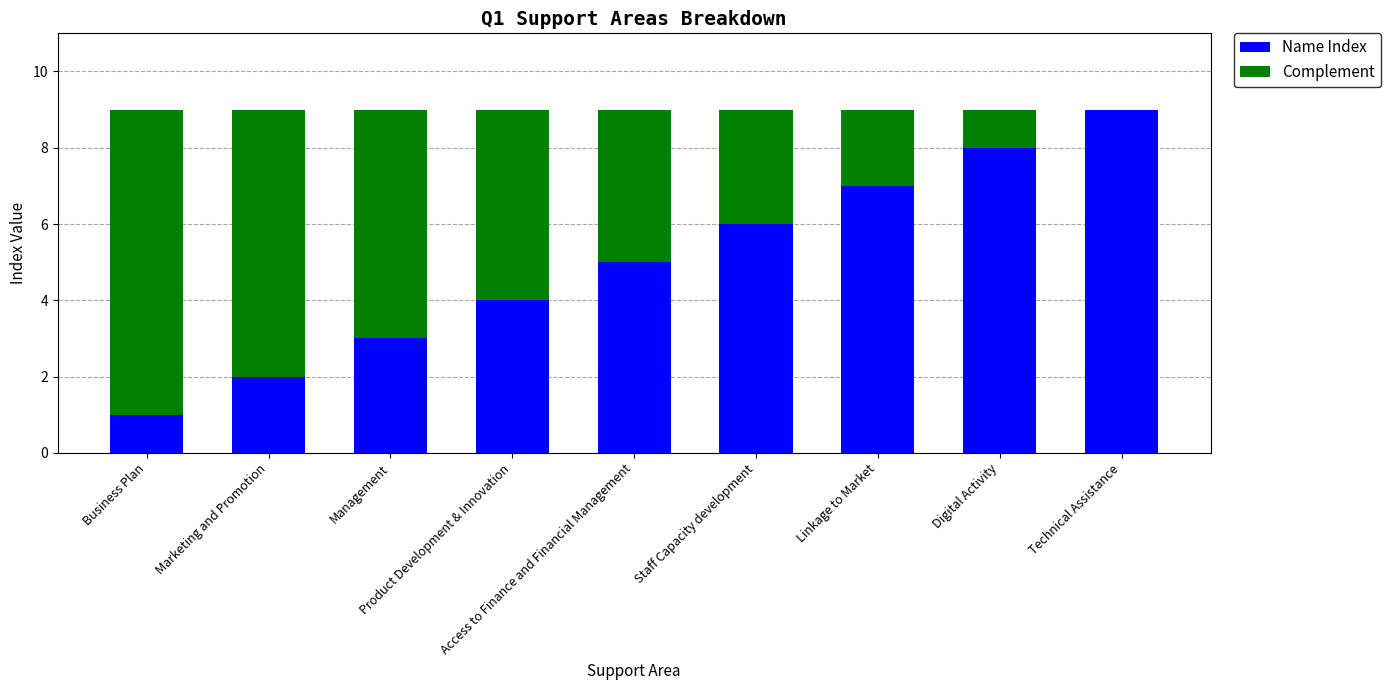

What is the sum of all Name Index values?

45